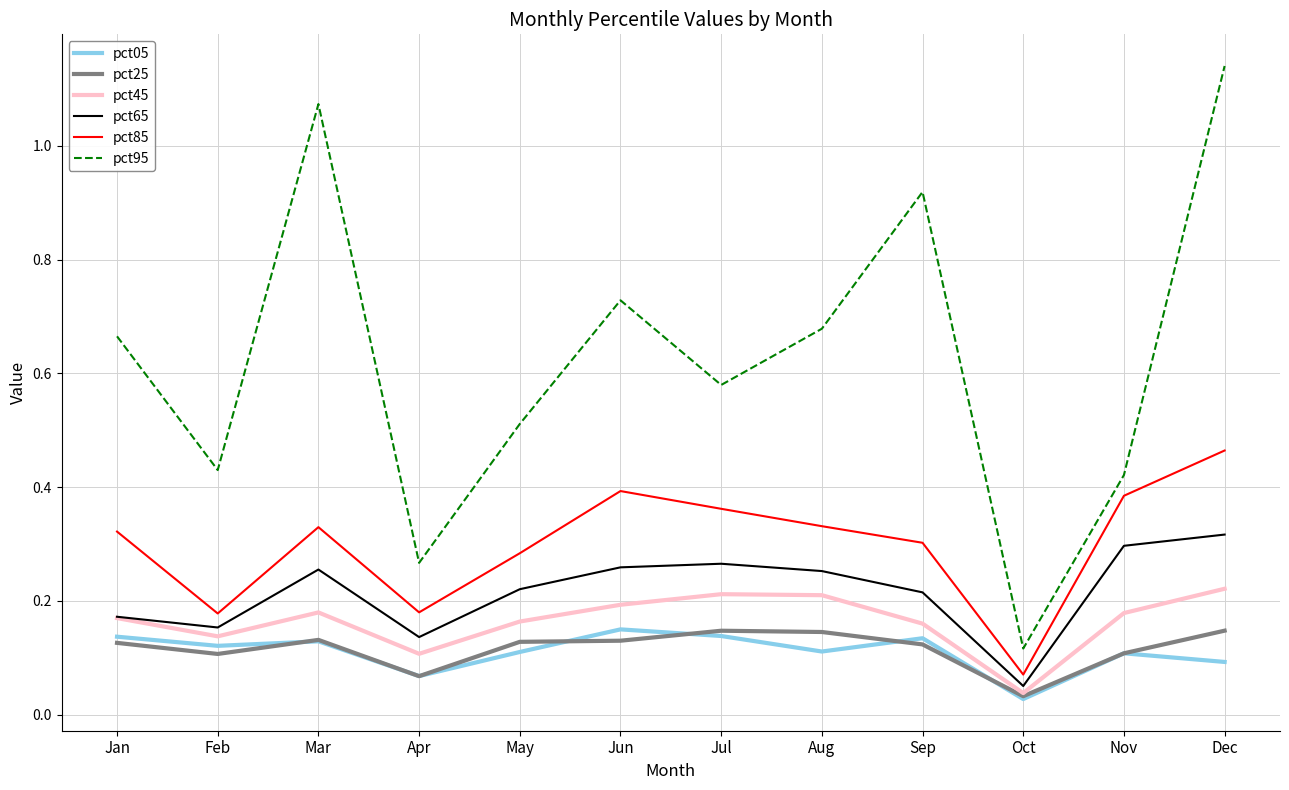

Where is pct95 nearest to the value 0?

Oct